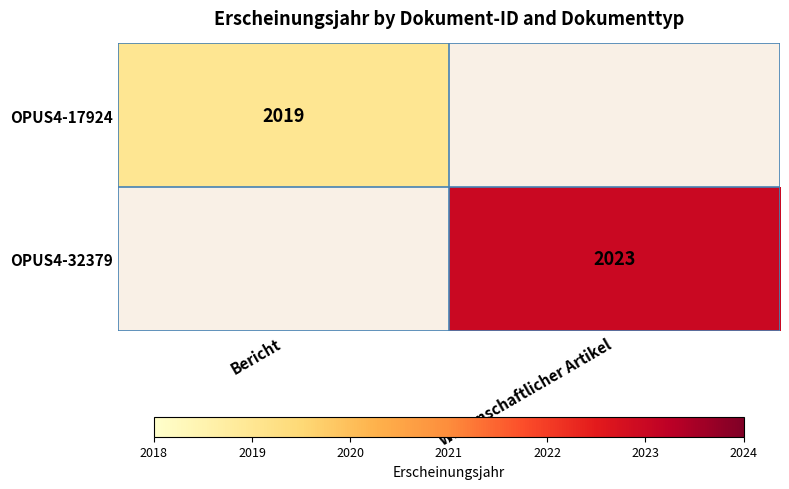

True or false: OPUS4-32379 has a value of 3445 at Wissenschaftlicher Artikel.

False